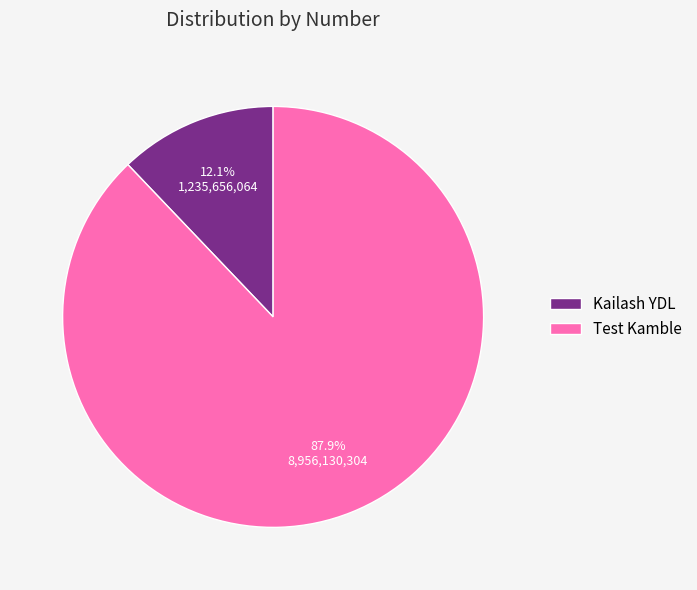

What is the largest slice in the pie chart?

Test Kamble